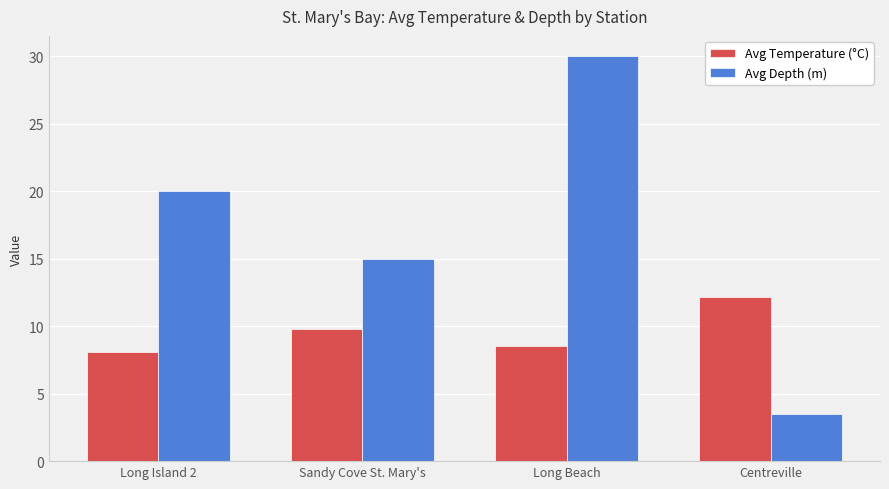

Which series changed the most between Sandy Cove St. Mary's and Long Beach?

Avg Depth (m)